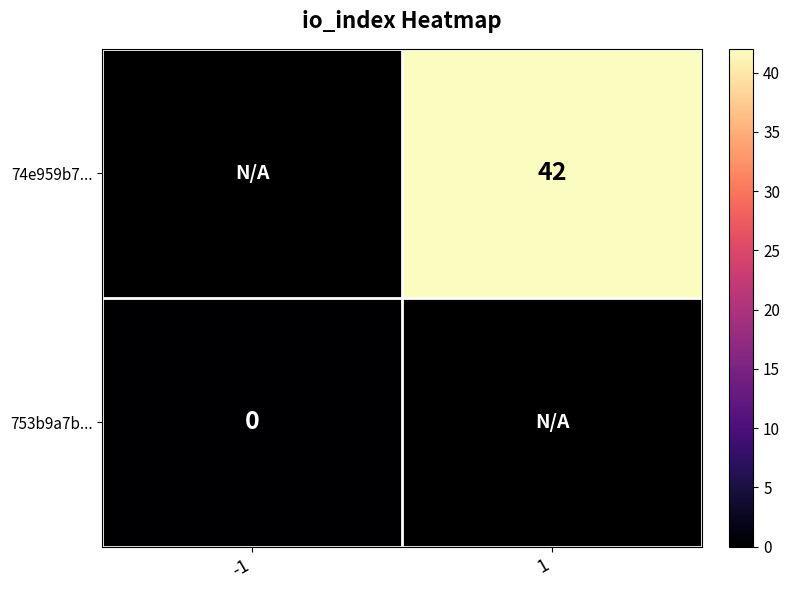

Which label corresponds to the smallest value in the chart?

-1